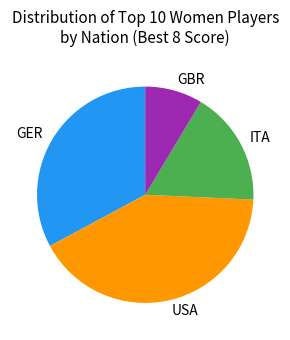

Which category has the smallest portion of the pie?

GBR